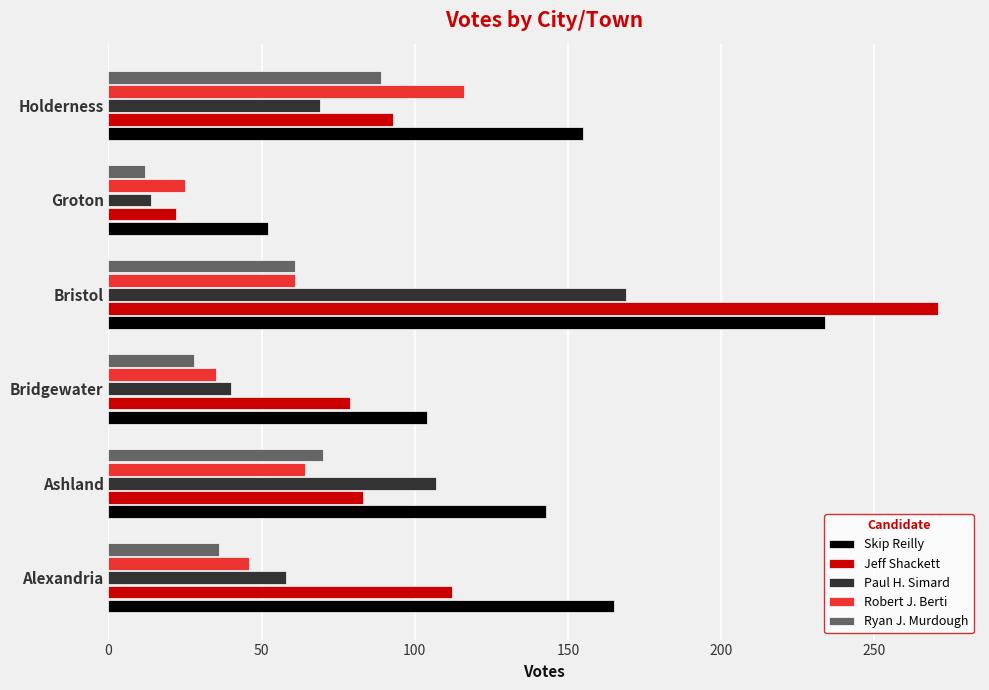

At which category is the sum across all series the highest?

Bristol